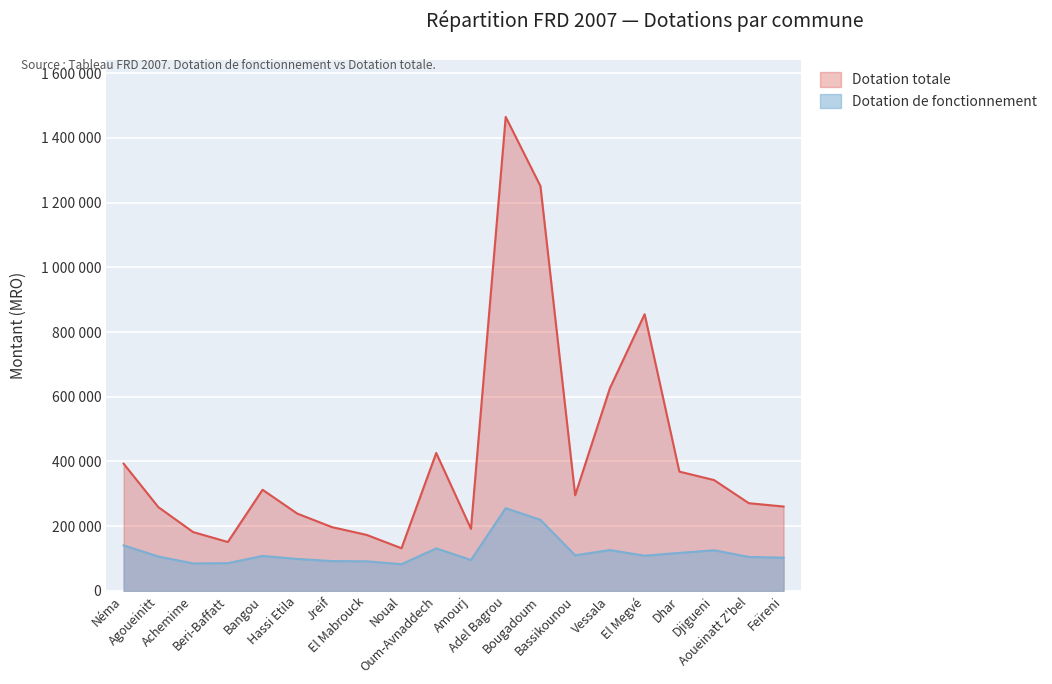

How many lines are shown in the chart?

2